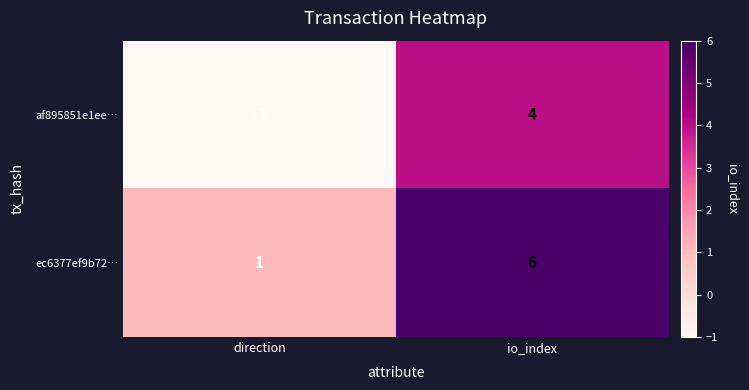

At which label does ec6377ef9b72… reach its peak?

io_index